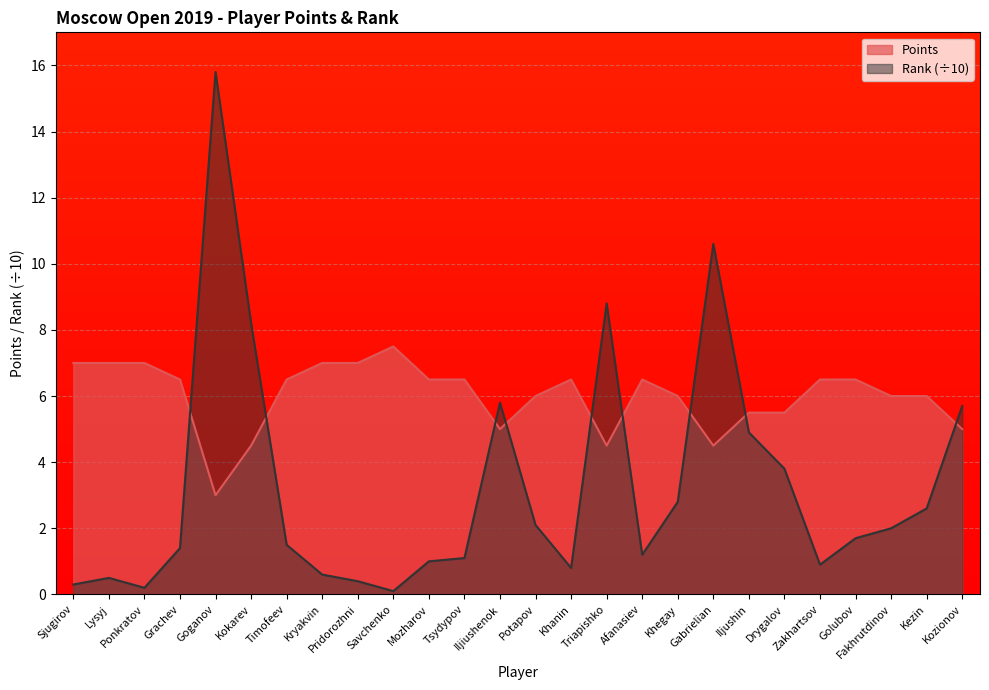

How many data points in Rank are less than 1?

8